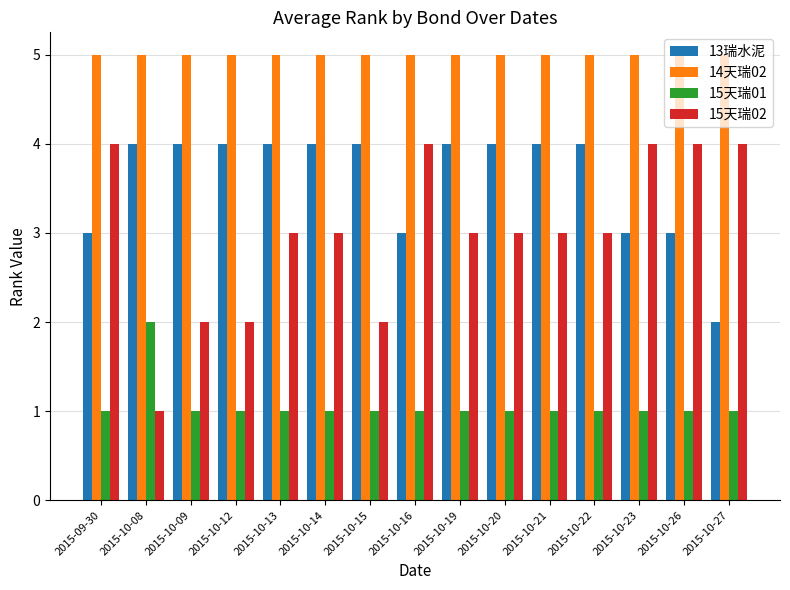

What are all the series names shown in the legend?

13瑞水泥, 14天瑞02, 15天瑞01, 15天瑞02